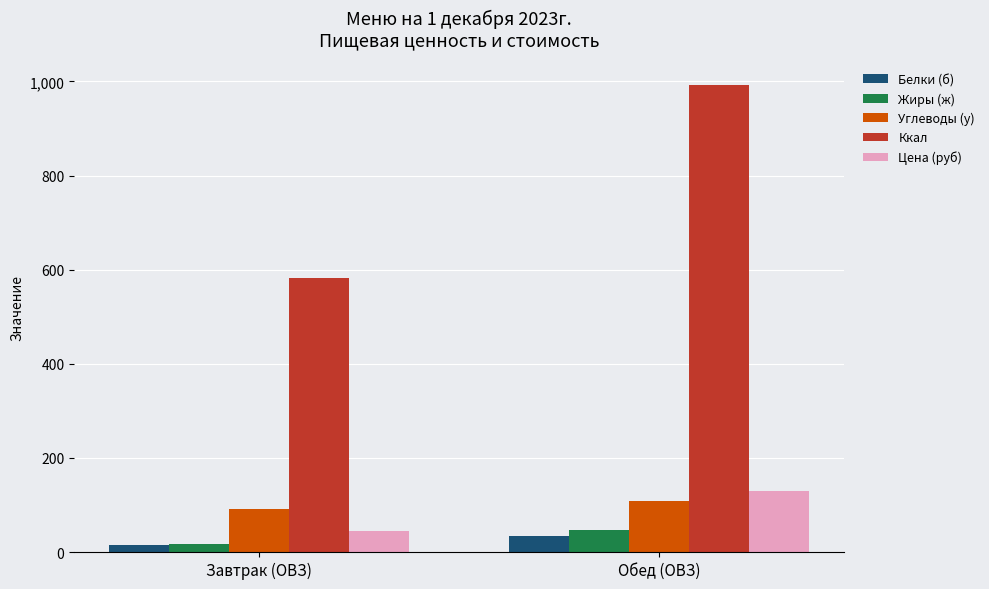

What is the label of the 2nd bar from the left?

Обед (ОВЗ)